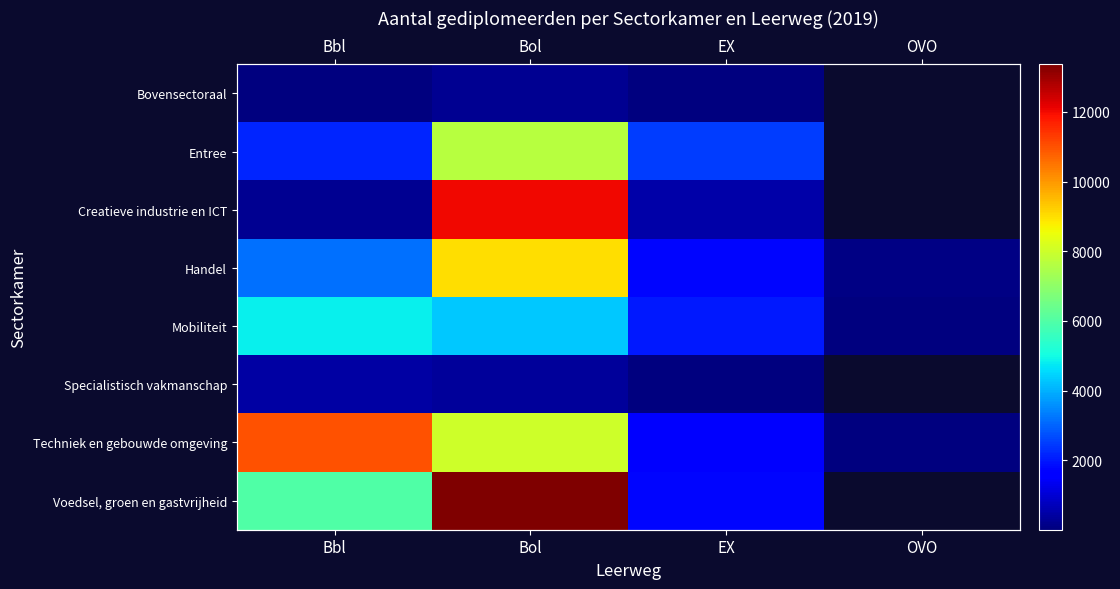

At which label does Handel reach its minimum?

OVO